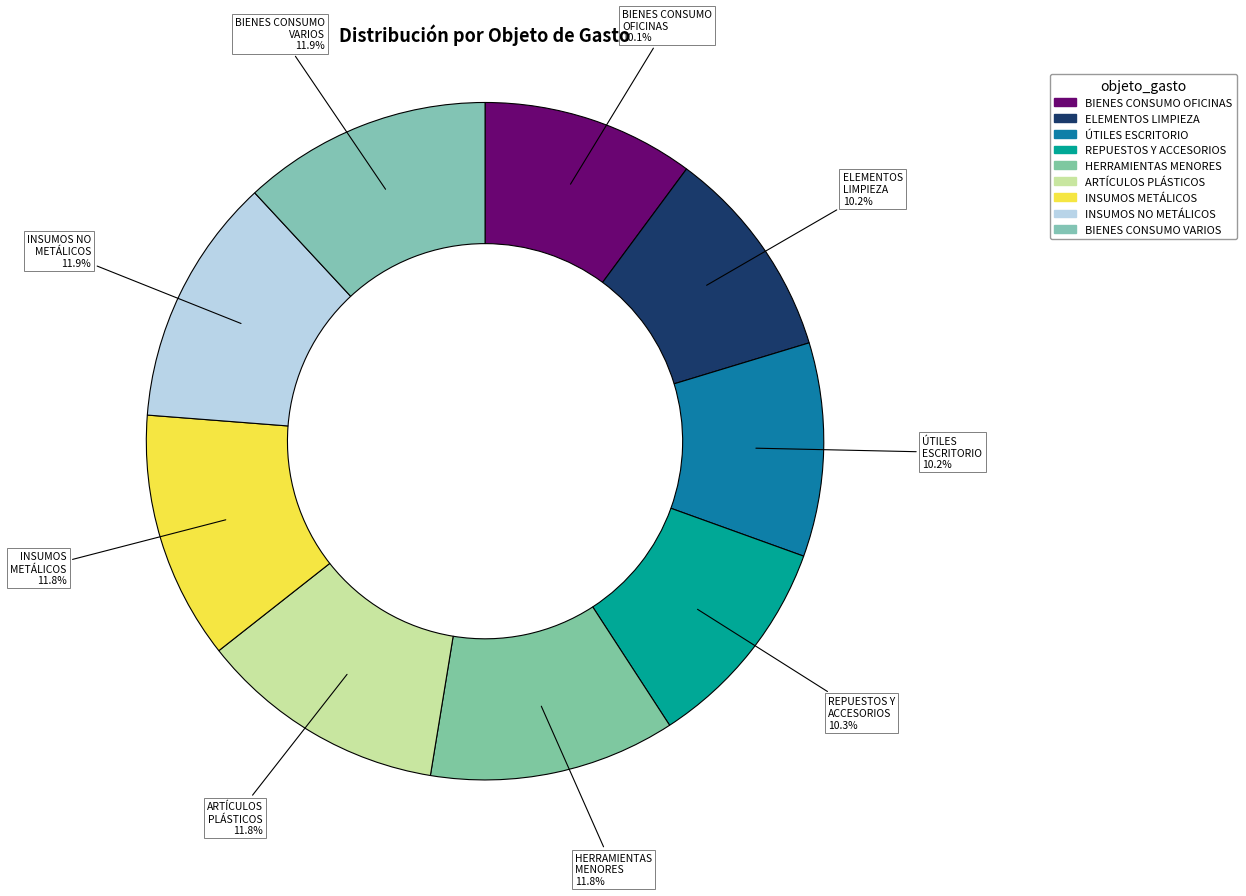

Does any single category account for the majority?

No